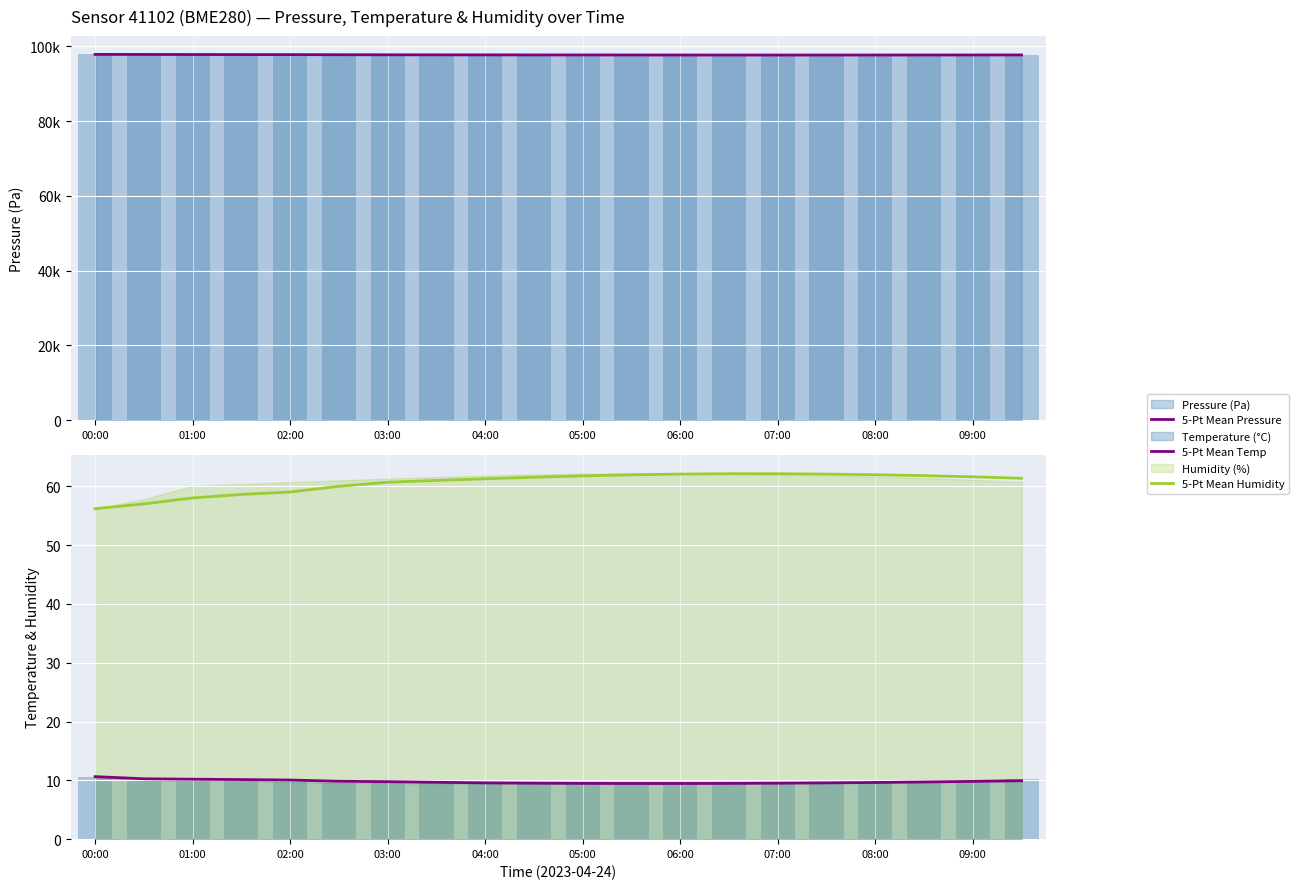

What is the smallest value displayed?

9.5